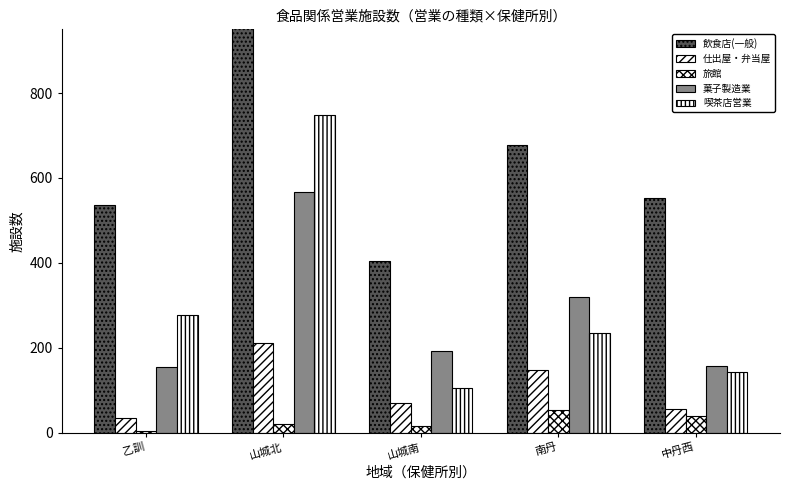

What are all the series names shown in the legend?

飲食店(一般), 仕出屋・弁当屋, 旅館, 菓子製造業, 喫茶店営業